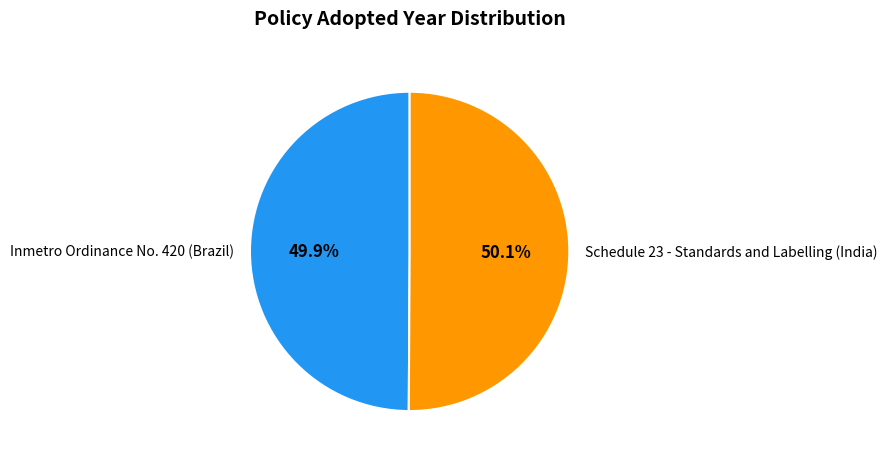

To the nearest percent, what portion does Inmetro Ordinance No. 420 (Brazil) represent?

50%